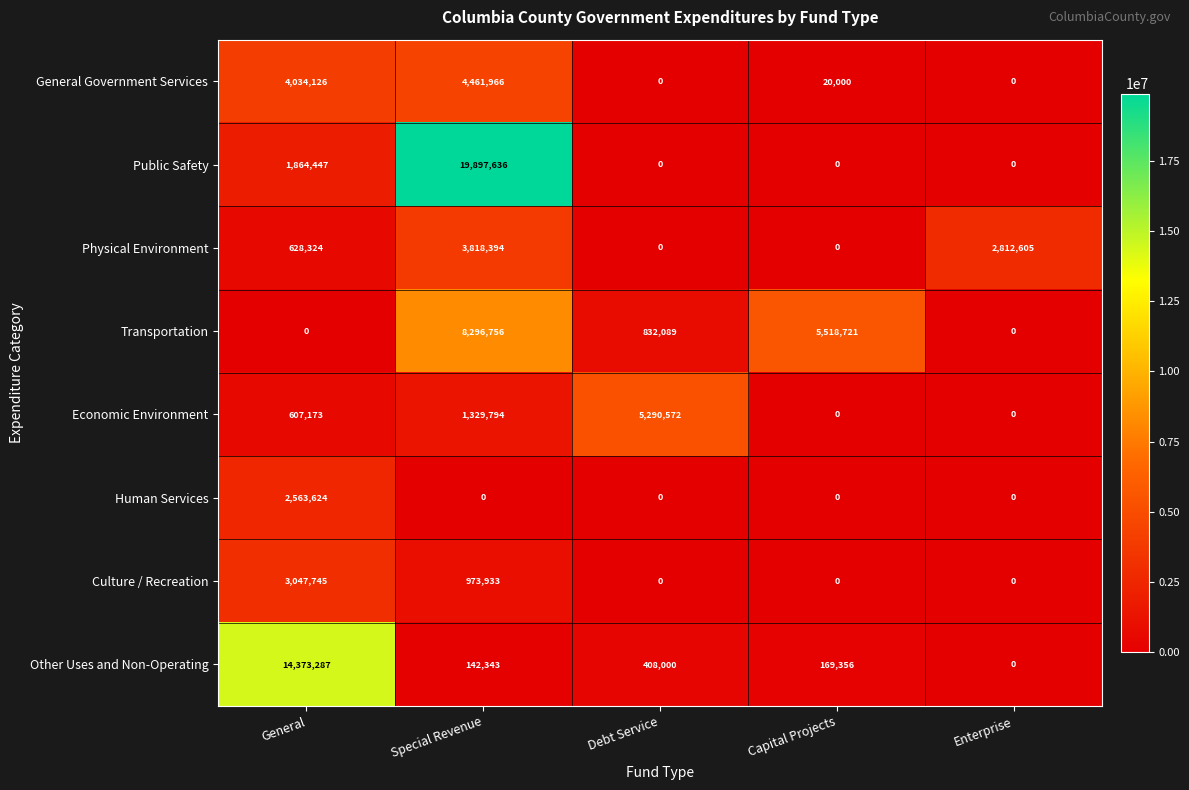

How many distinct data groups are displayed?

8